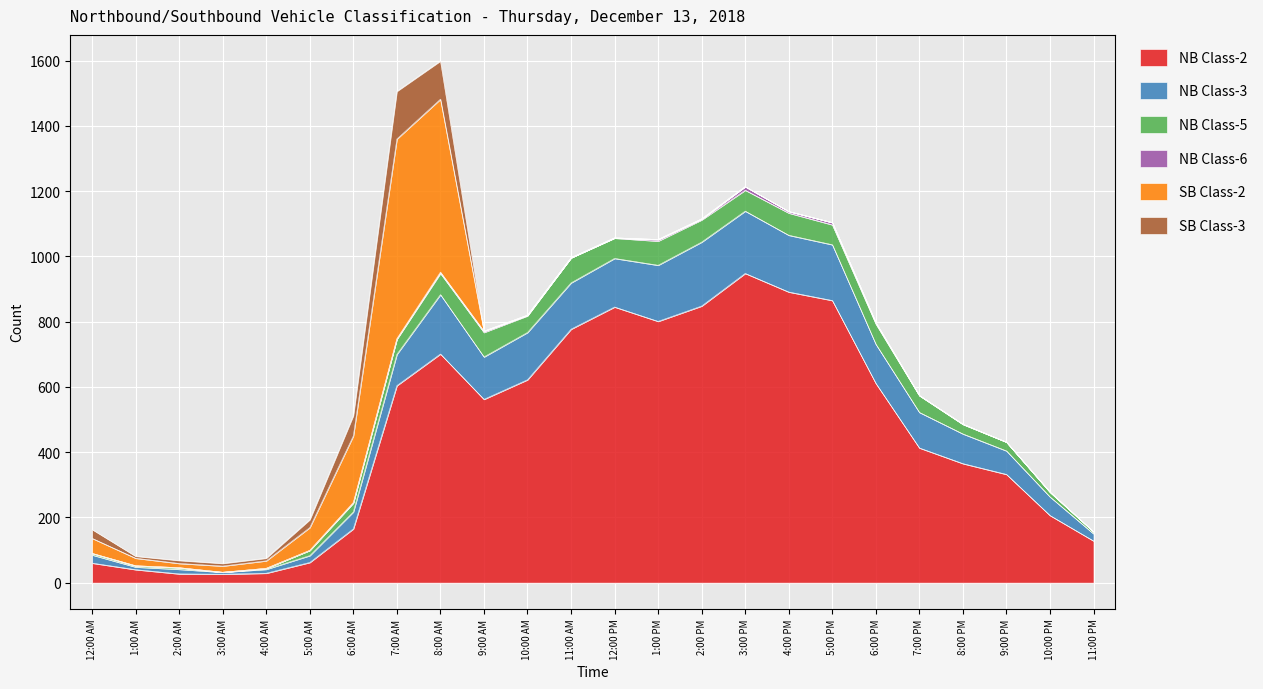

How many interior local peaks does the SB Class-2 series have?

1